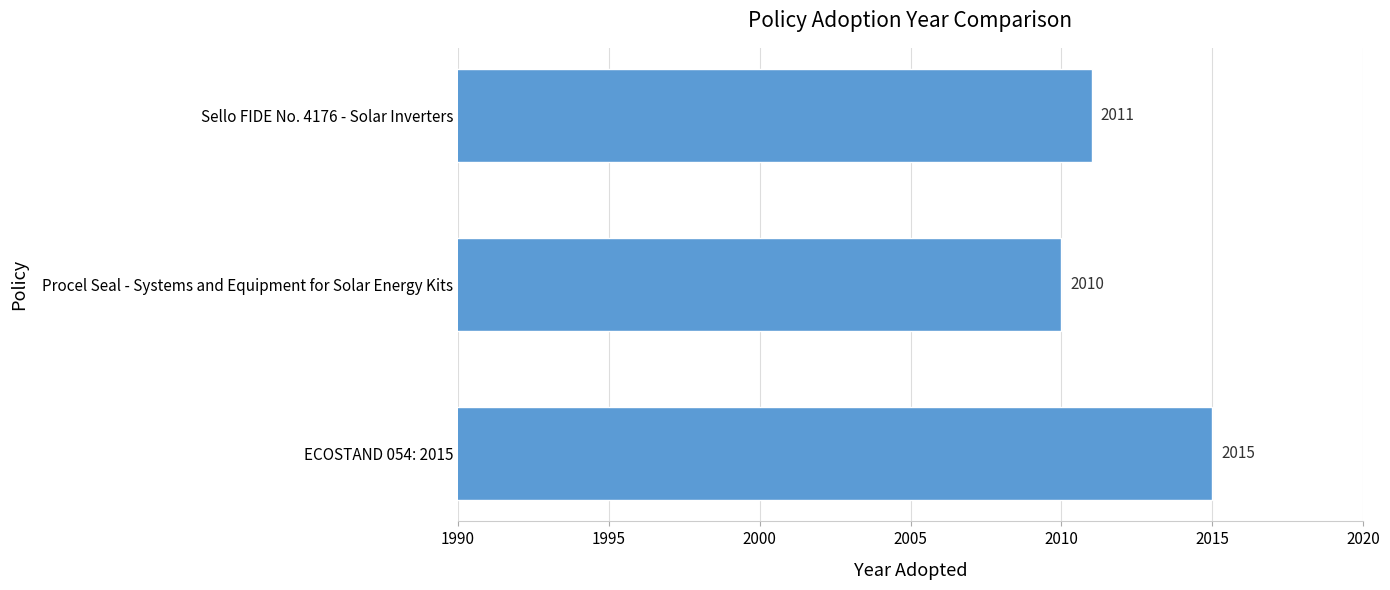

What is the sum of all values?

6036